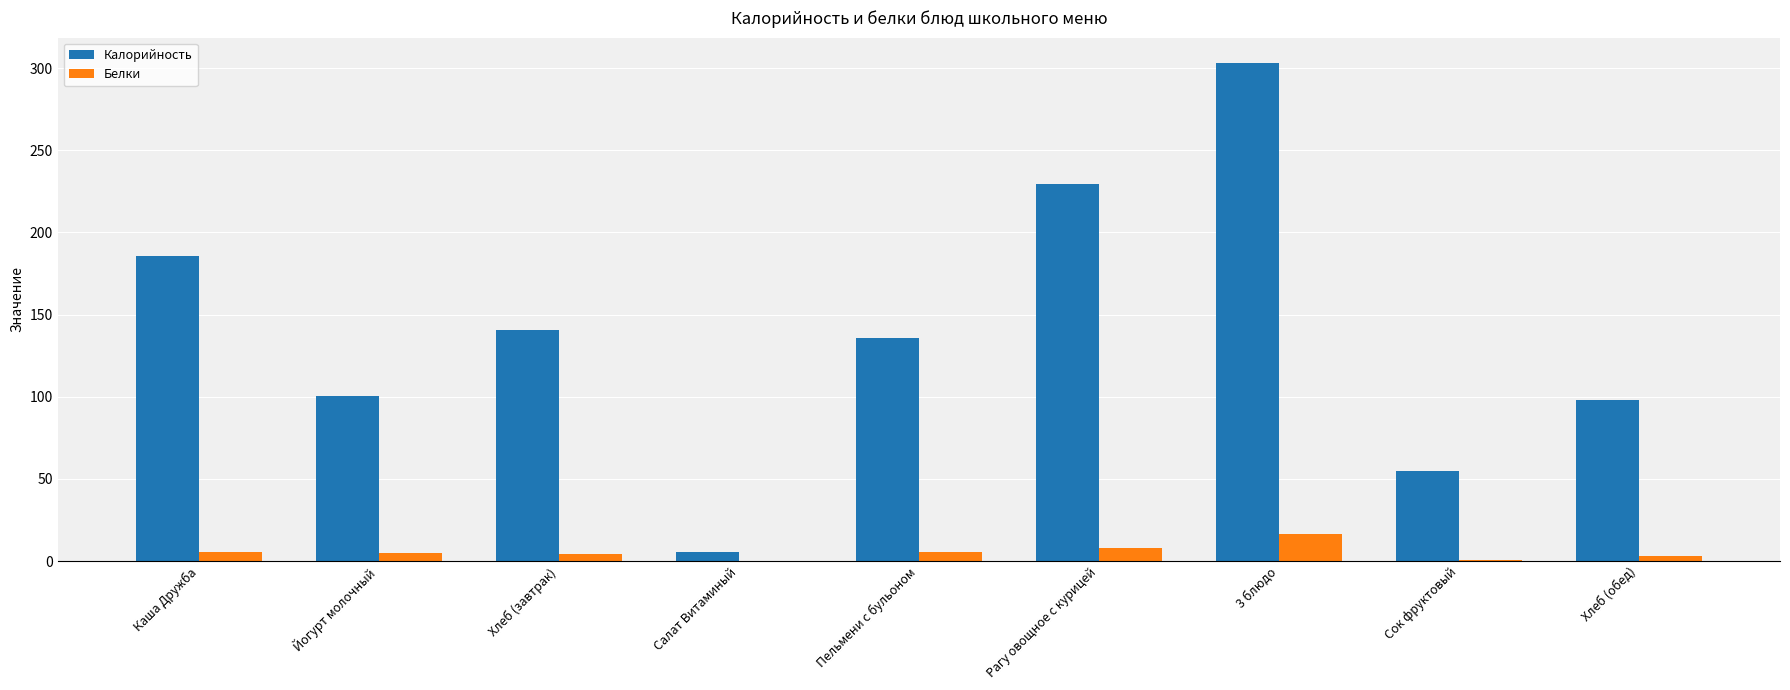

How many distinct data groups are displayed?

2